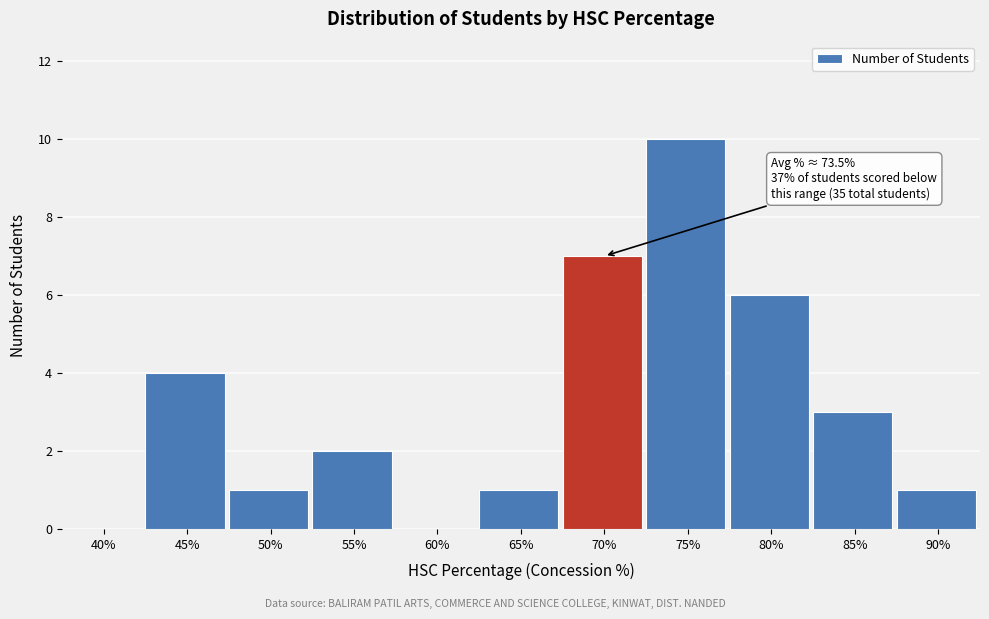

Reading right to left, what are all the values shown in this chart?

90%=1	85%=3	80%=6	75%=10	70%=7	65%=1	60%=0	55%=2	50%=1	45%=4	40%=0